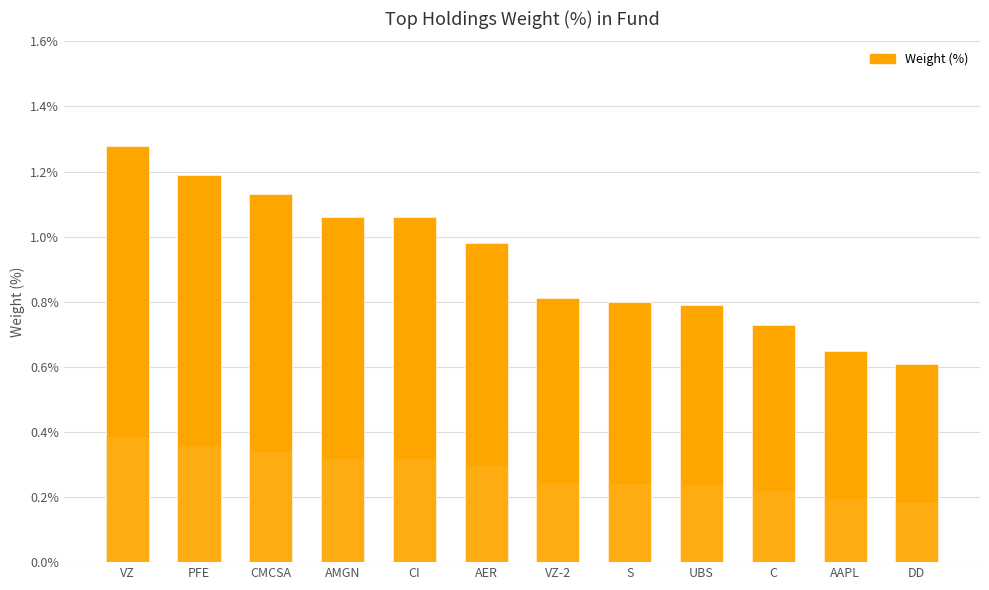

True or false: the data shows 0.5 at AER.

False